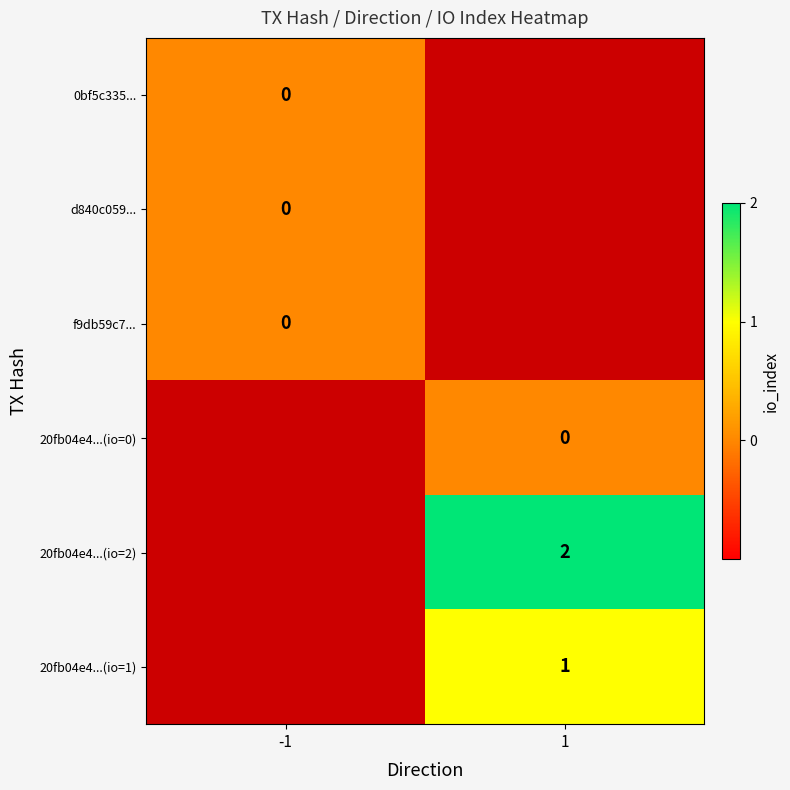

Rank the series by their maximum value, from highest to lowest.

20fb04e4...(io=2), 20fb04e4...(io=1), 0bf5c335..., d840c059..., f9db59c7..., 20fb04e4...(io=0)